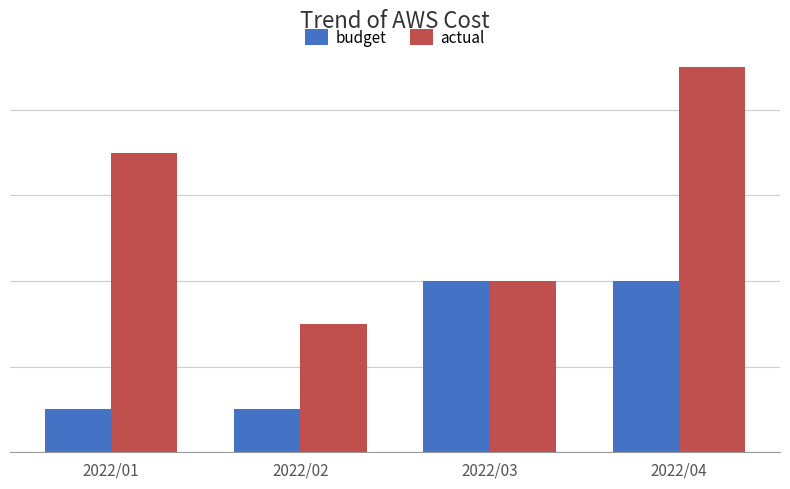

Does the chart contain stacked bars?

No